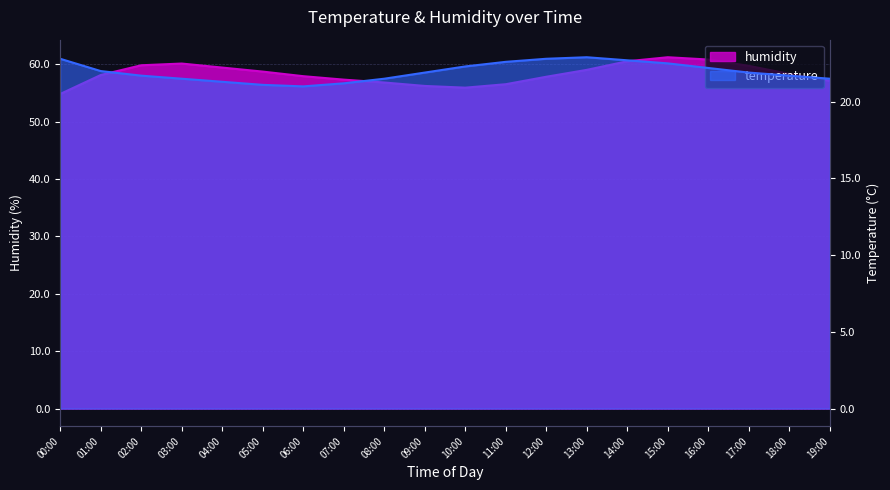

Reading left to right, transcribe all the data shown in this chart.

humidity: 00:00=54.8	01:00=58.1	02:00=59.8	03:00=60.1	04:00=59.4	05:00=58.7	06:00=57.9	07:00=57.3	08:00=56.8	09:00=56.2	10:00=55.9	11:00=56.5	12:00=57.8	13:00=59.0	14:00=60.5	15:00=61.2	16:00=60.8	17:00=59.7	18:00=58.3	19:00=57.1
temperature: 00:00=22.8	01:00=22.0	02:00=21.7	03:00=21.5	04:00=21.3	05:00=21.1	06:00=21.0	07:00=21.2	08:00=21.5	09:00=21.9	10:00=22.3	11:00=22.6	12:00=22.8	13:00=22.9	14:00=22.7	15:00=22.5	16:00=22.2	17:00=21.9	18:00=21.7	19:00=21.5